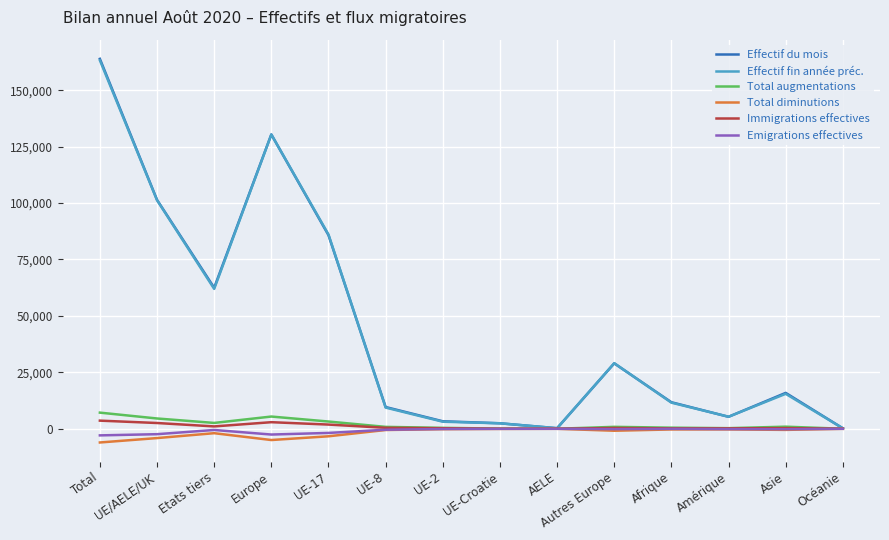

At which category is the sum across all series the highest?

Total